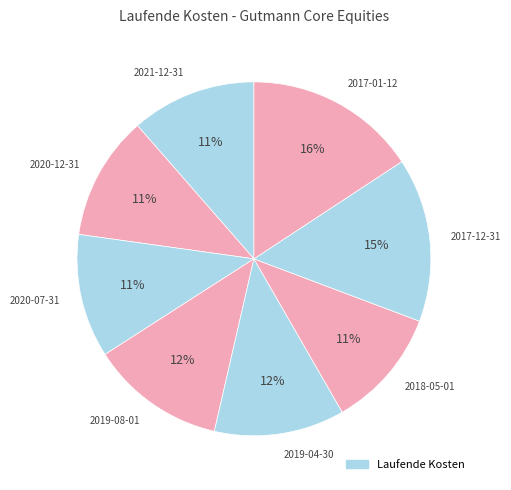

Do 2017-12-31 and 2020-07-31 together represent more than half of the pie?

No